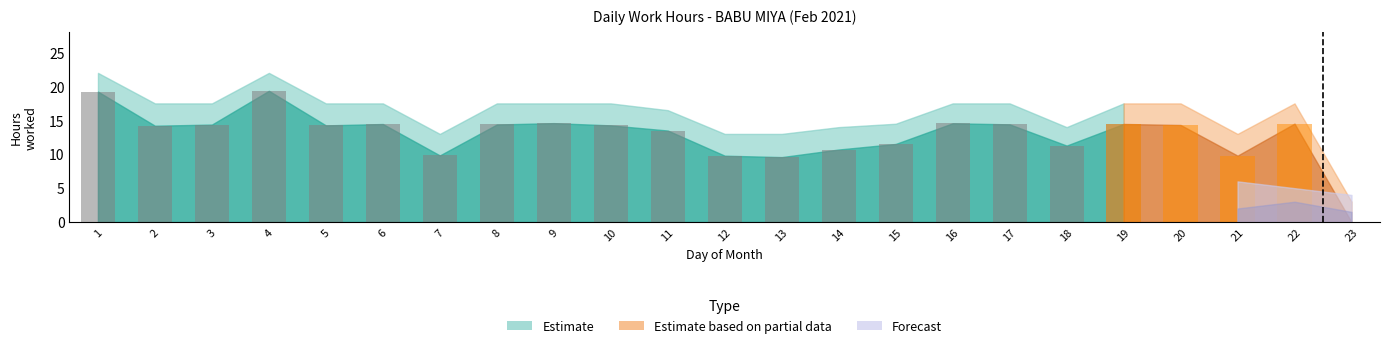

What is the sum of the Partial estimate values at 3 and 19?

14.5